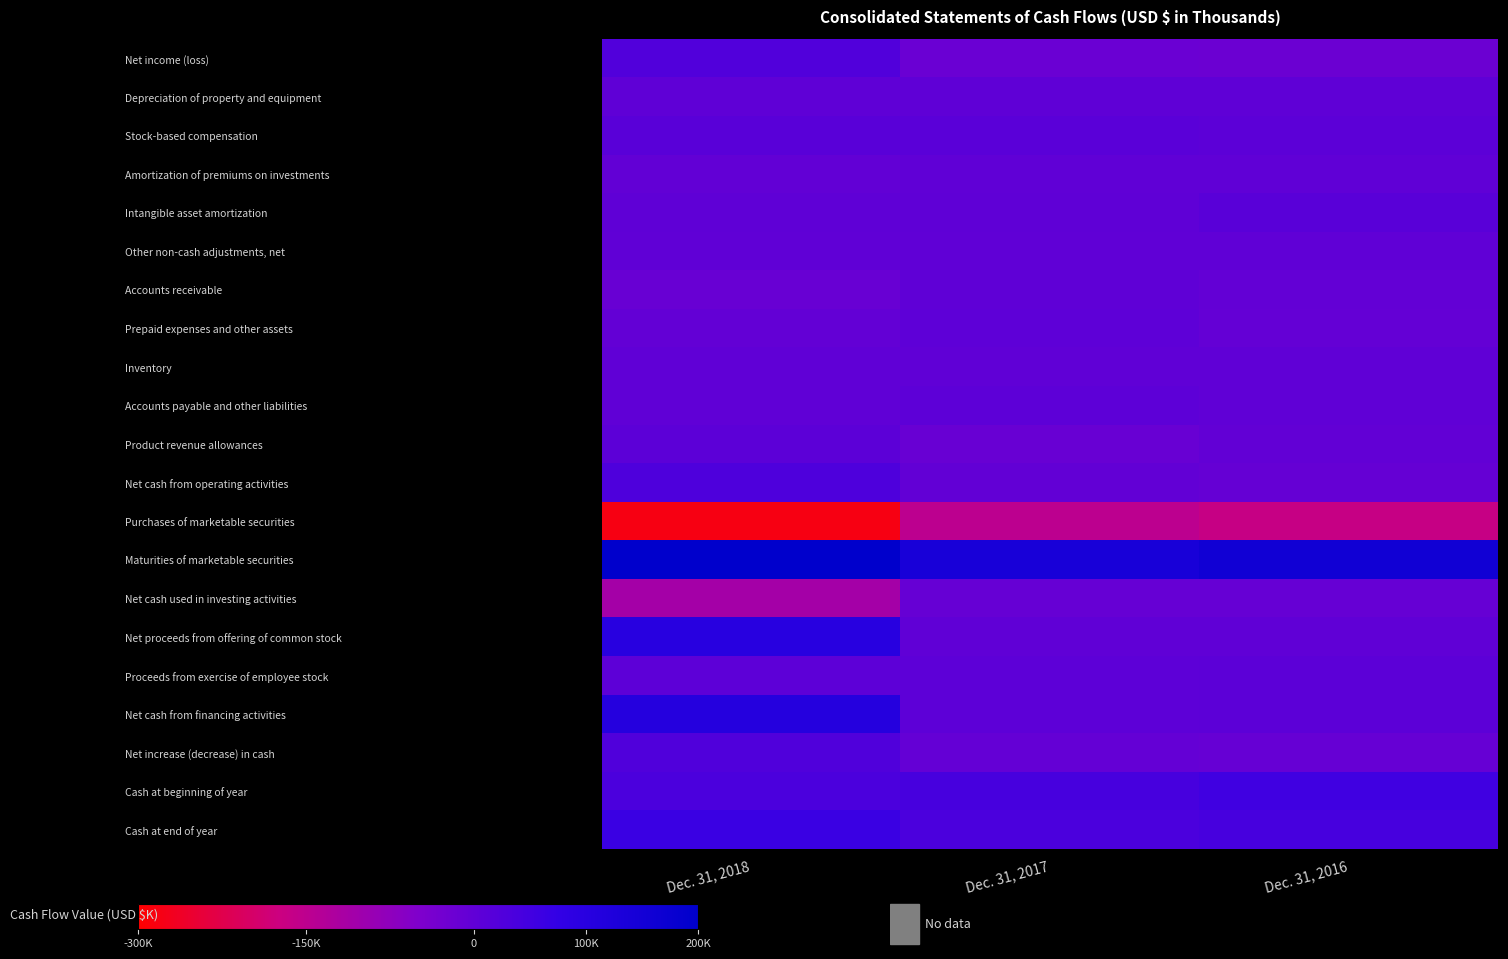

List the series in order of their peak value, lowest first.

Purchases of marketable securities, Net cash used in investing activities, Amortization of premiums on investments, Inventory, Other non-cash adjustments, net, Depreciation of property and equipment, Accounts receivable, Prepaid expenses and other assets, Accounts payable and other liabilities, Proceeds from exercise of employee stock, Product revenue allowances, Intangible asset amortization, Stock-based compensation, Net income (loss), Net increase (decrease) in cash, Net cash from operating activities, Cash at beginning of year, Cash at end of year, Net proceeds from offering of common stock, Net cash from financing activities, Maturities of marketable securities